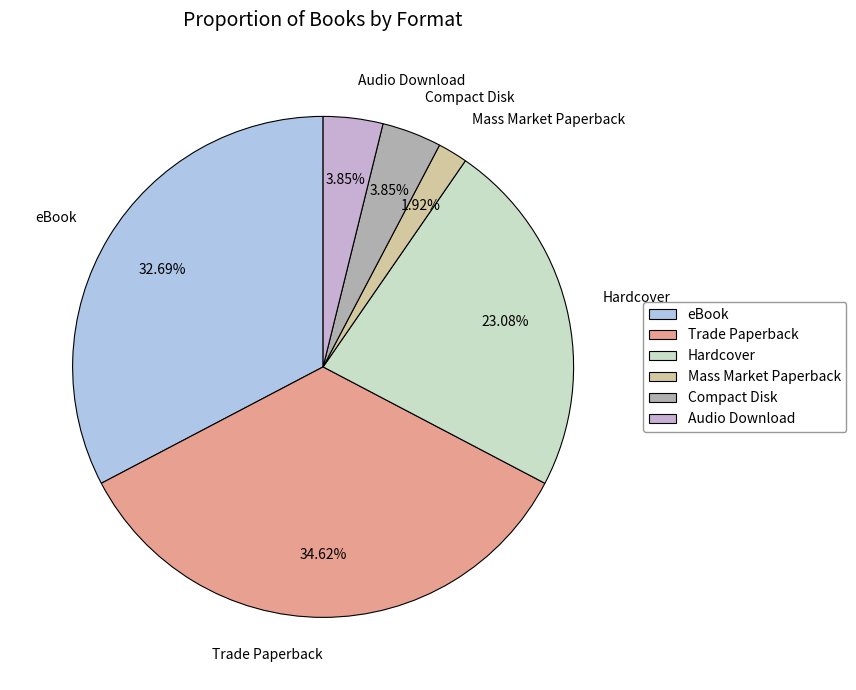

To the nearest percent, what is the average slice percentage?

17%